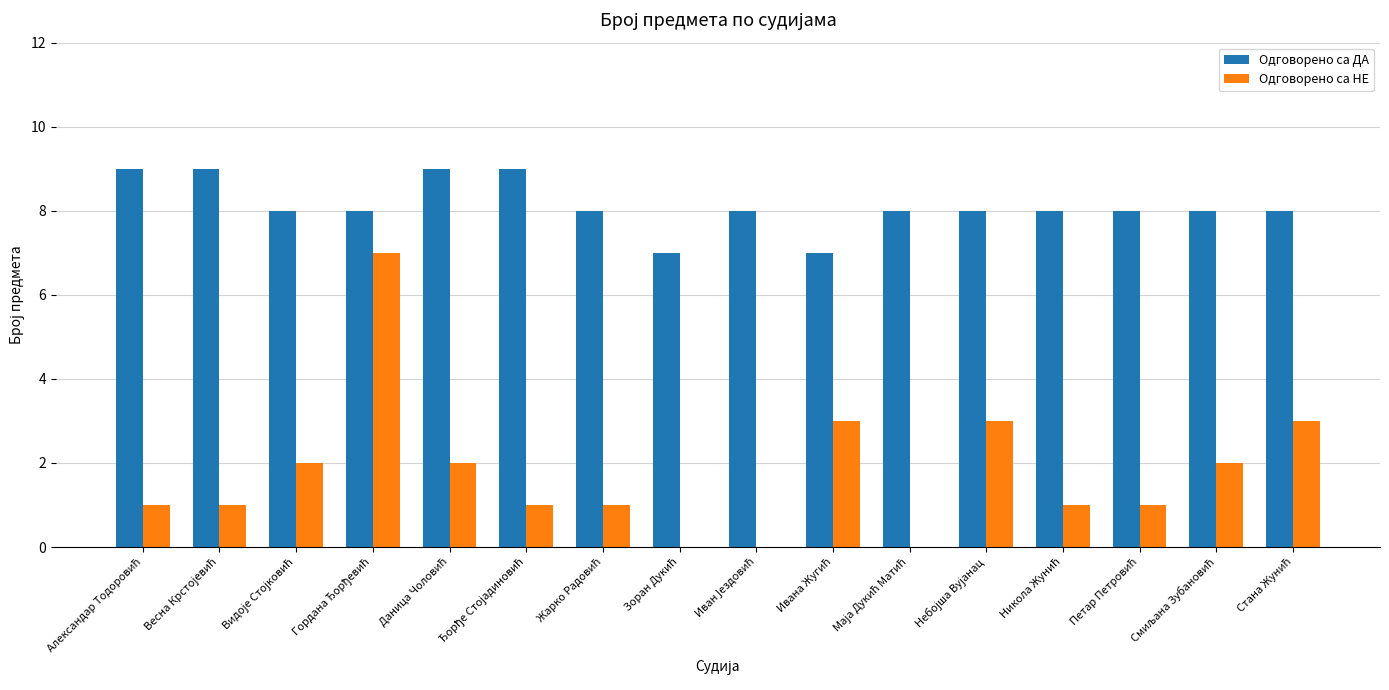

Which series has the largest total across all categories?

Одговорено са ДА